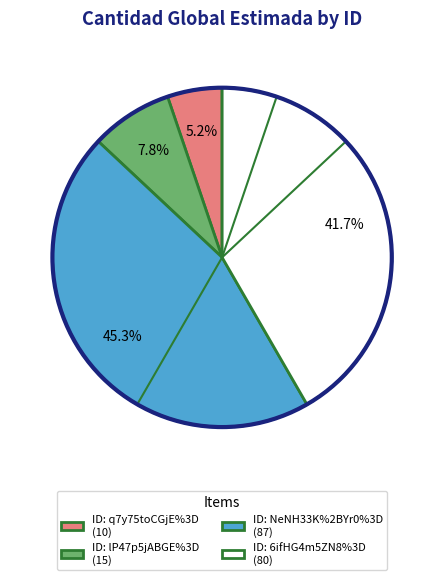

Combined, do ID: q7y75toCGjE%3D (10) and ID: 6ifHG4m5ZN8%3D (80) account for over 50%?

No